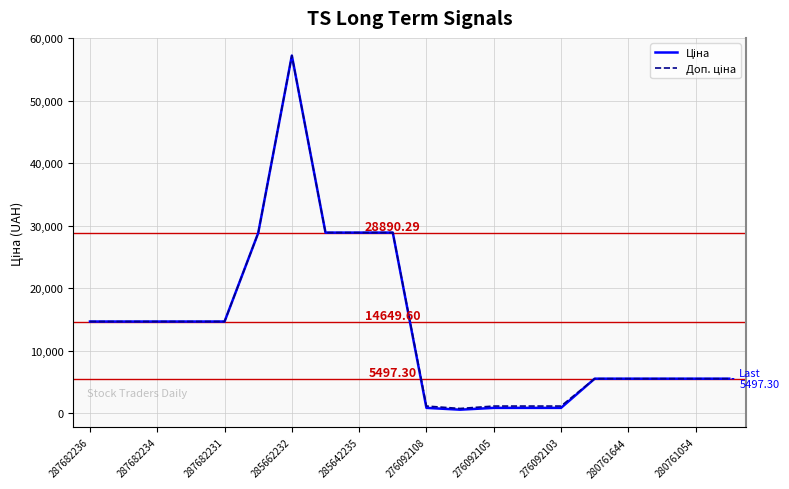

Does the chart display data point markers on the line(s)?

No